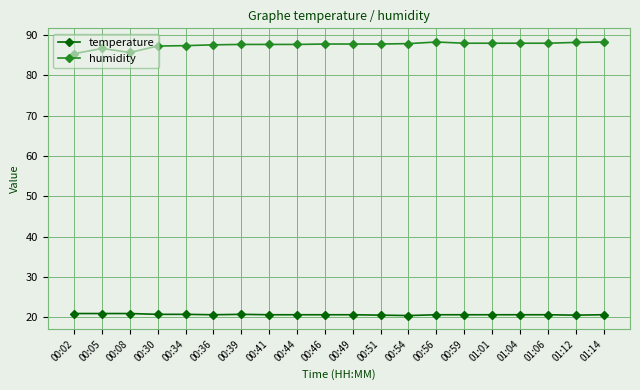

The value of humidity at 01:06 is 59.1. True or false?

False